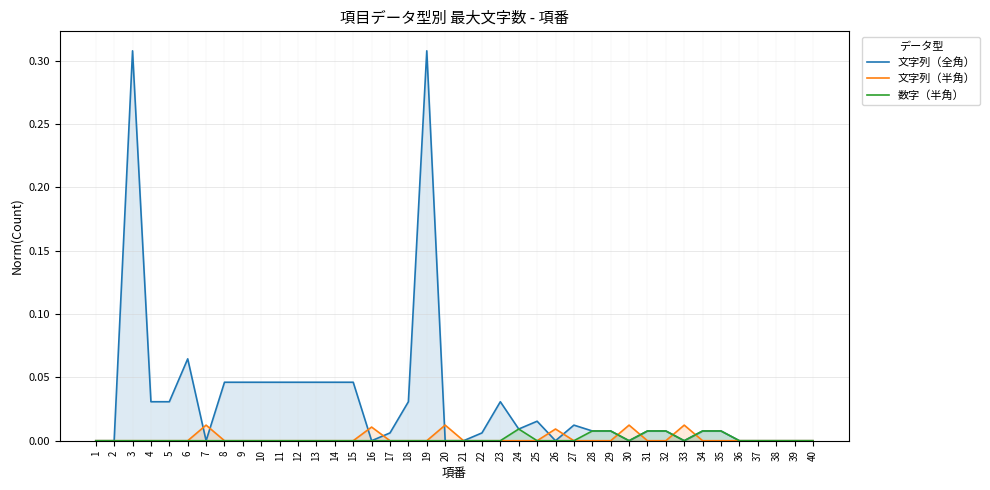

Which category has the lowest value in the 数字（半角） series?

1